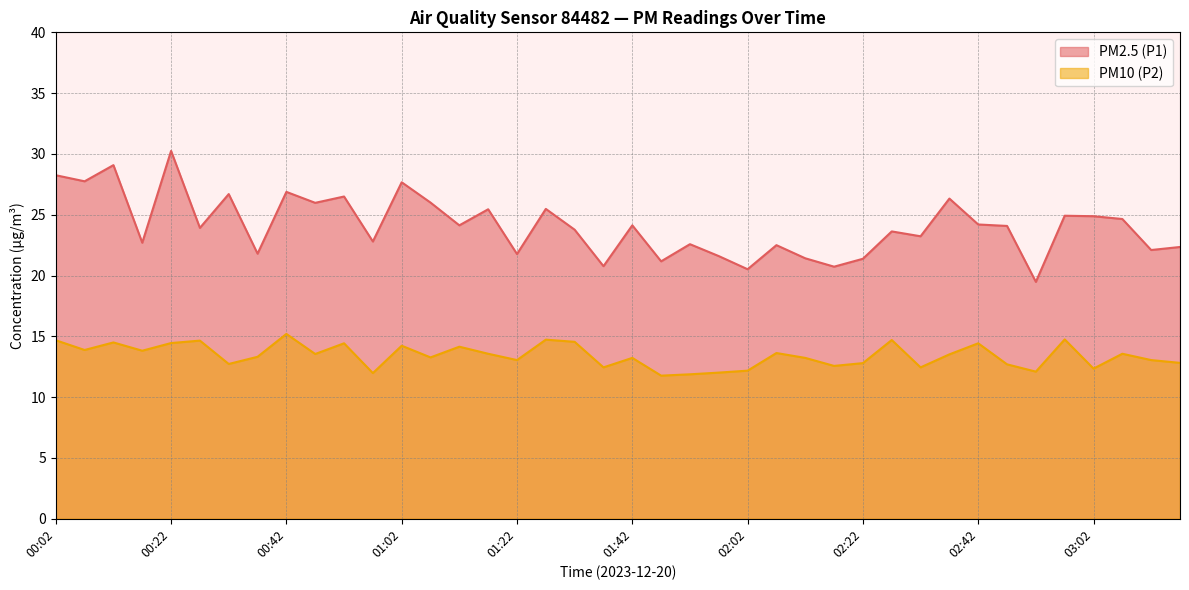

What is the difference between the PM2.5 (P1) values at 00:42 and 00:27?

3.0